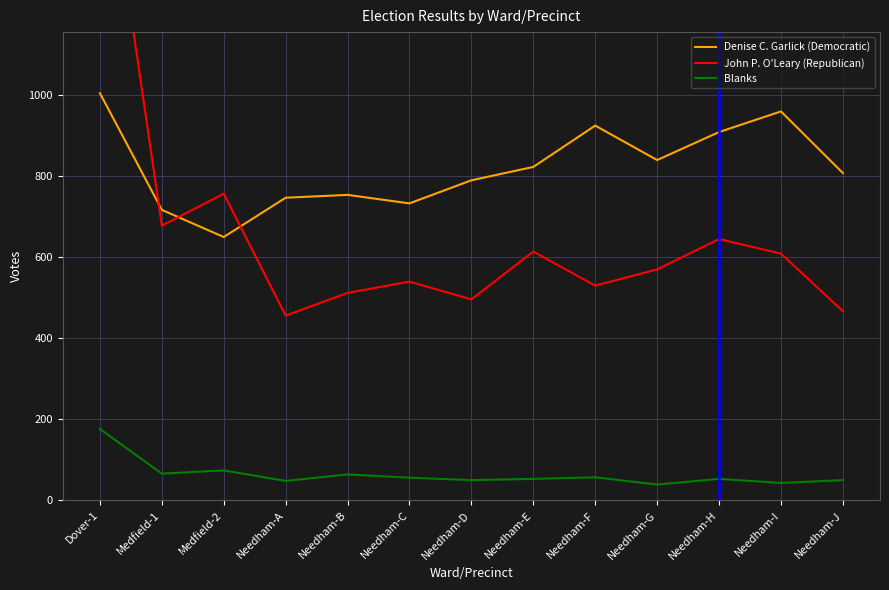

Which has a higher value, Needham-F or Needham-A?

Needham-F